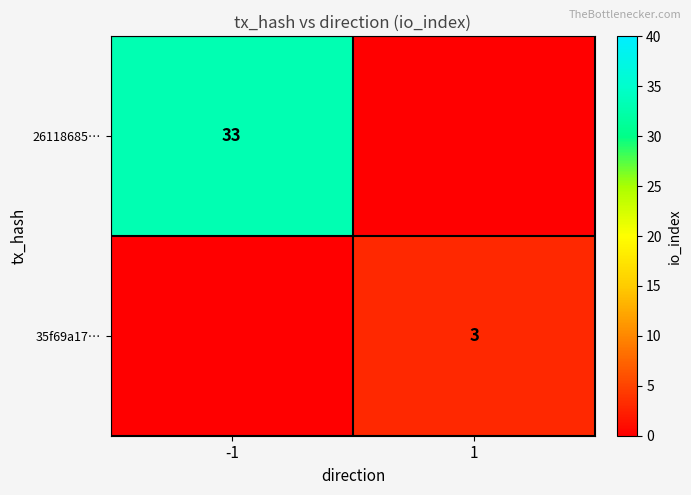

The value of 35f69a17… at 1 is 5. True or false?

False